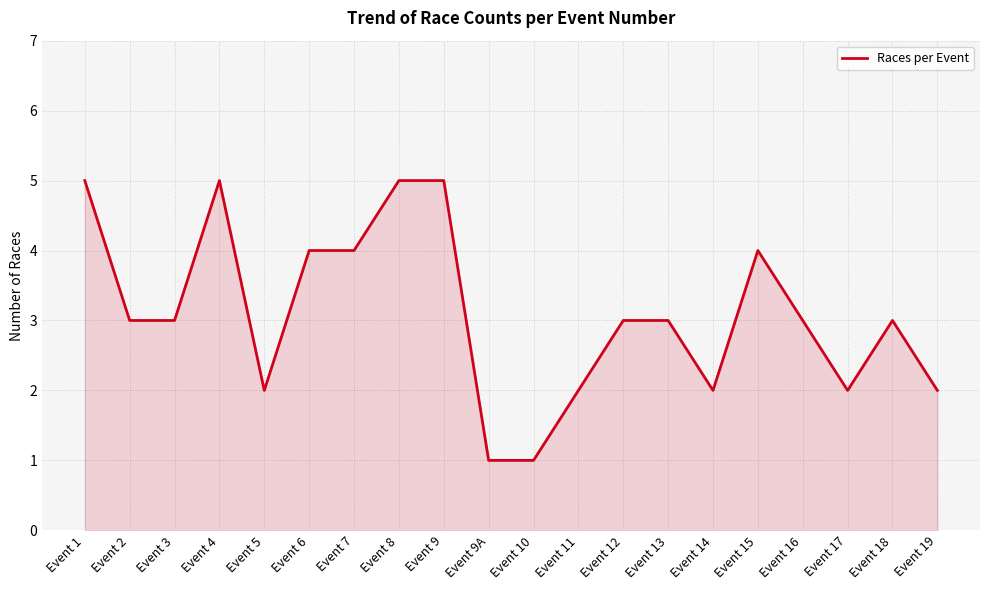

Does the chart display data point markers on the line(s)?

No